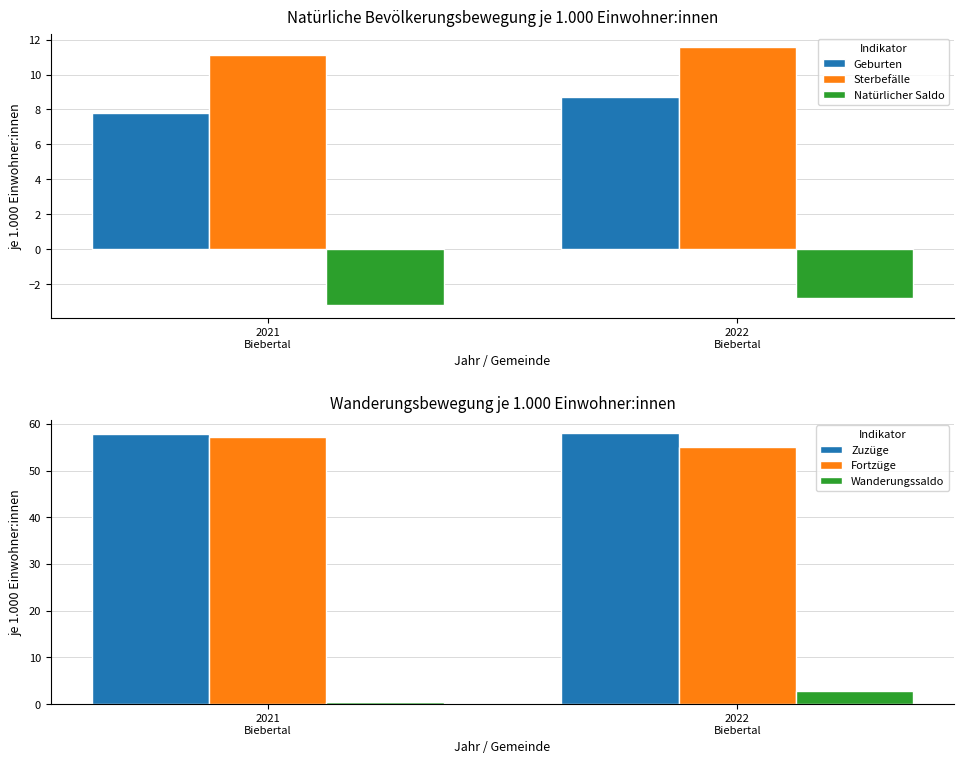

What is the spread (max minus min) of values at 2021
Biebertal?

61.0